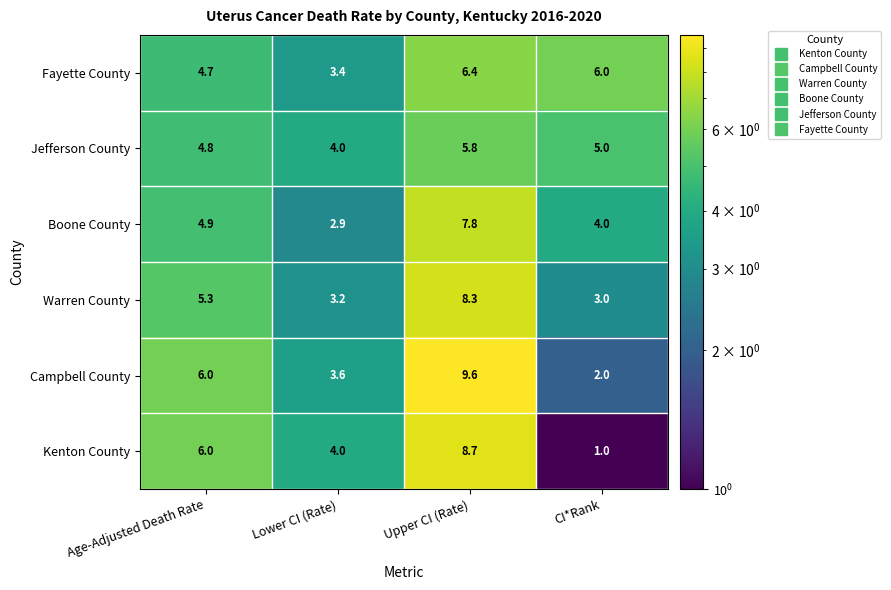

At how many categories does at least one series exceed 5?

3